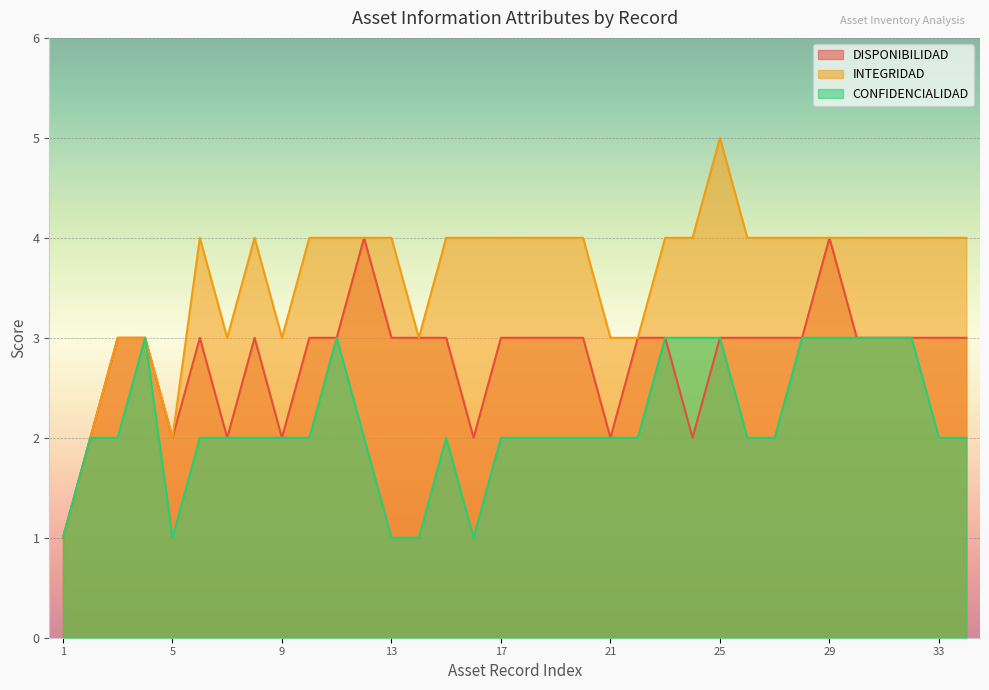

Which has a higher value, 3 or 7?

3